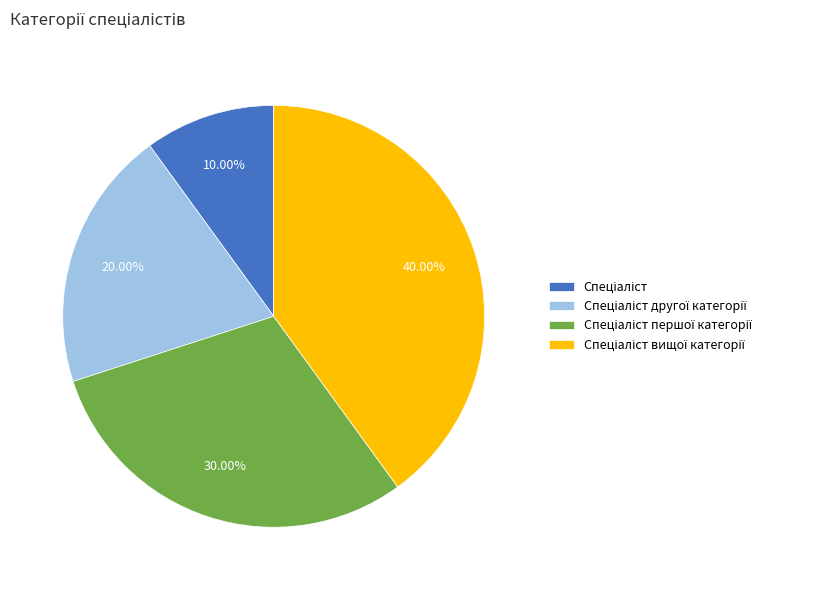

Is there a majority slice in this chart?

No